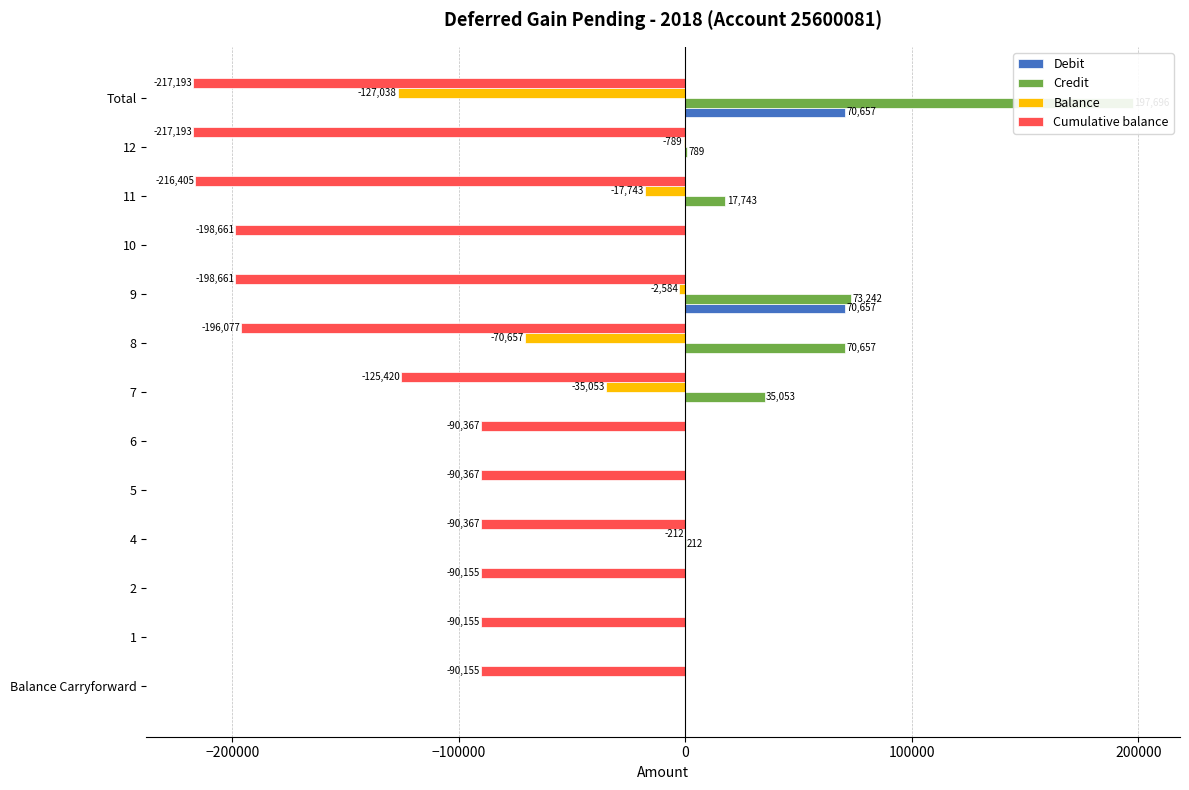

Reading left to right, what are all the values shown in this chart?

Debit: 0.0	0.0	0.0	0.0	0.0	0.0	0.0	0.0	70657.2	0.0	0.0	0.0	70657.2
Credit: 0.0	0.0	0.0	211.9	0.0	0.0	35052.7	70657.2	73241.6	0.0	17743.3	788.7	197695.6
Balance: 0.0	0.0	0.0	-211.9	0.0	0.0	-35052.7	-70657.2	-2584.4	0.0	-17743.3	-788.7	-127038.3
Cumulative balance: -90155.0	-90155.0	-90155.0	-90367.0	-90367.0	-90367.0	-125419.7	-196076.9	-198661.3	-198661.3	-216404.6	-217193.4	-217193.4